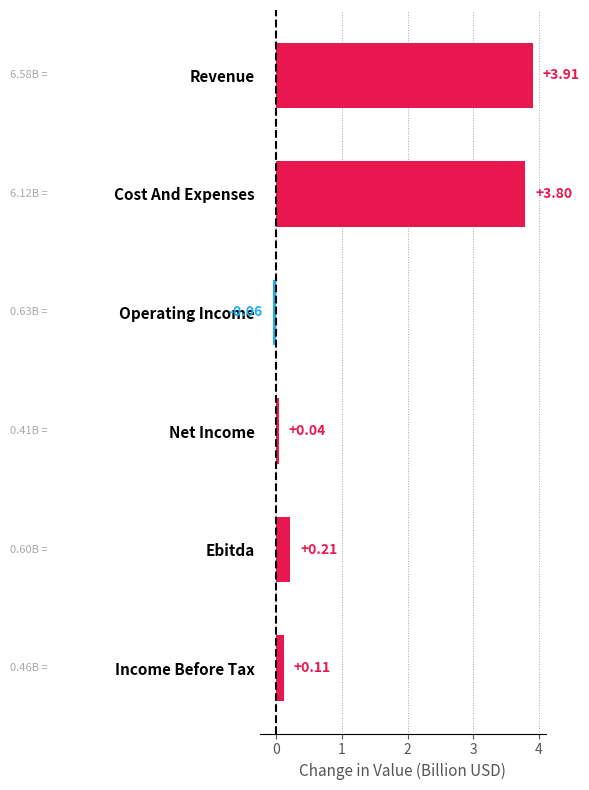

Rank the categories by value from lowest to highest.

Operating Income, Net Income, Income Before Tax, Ebitda, Cost And Expenses, Revenue